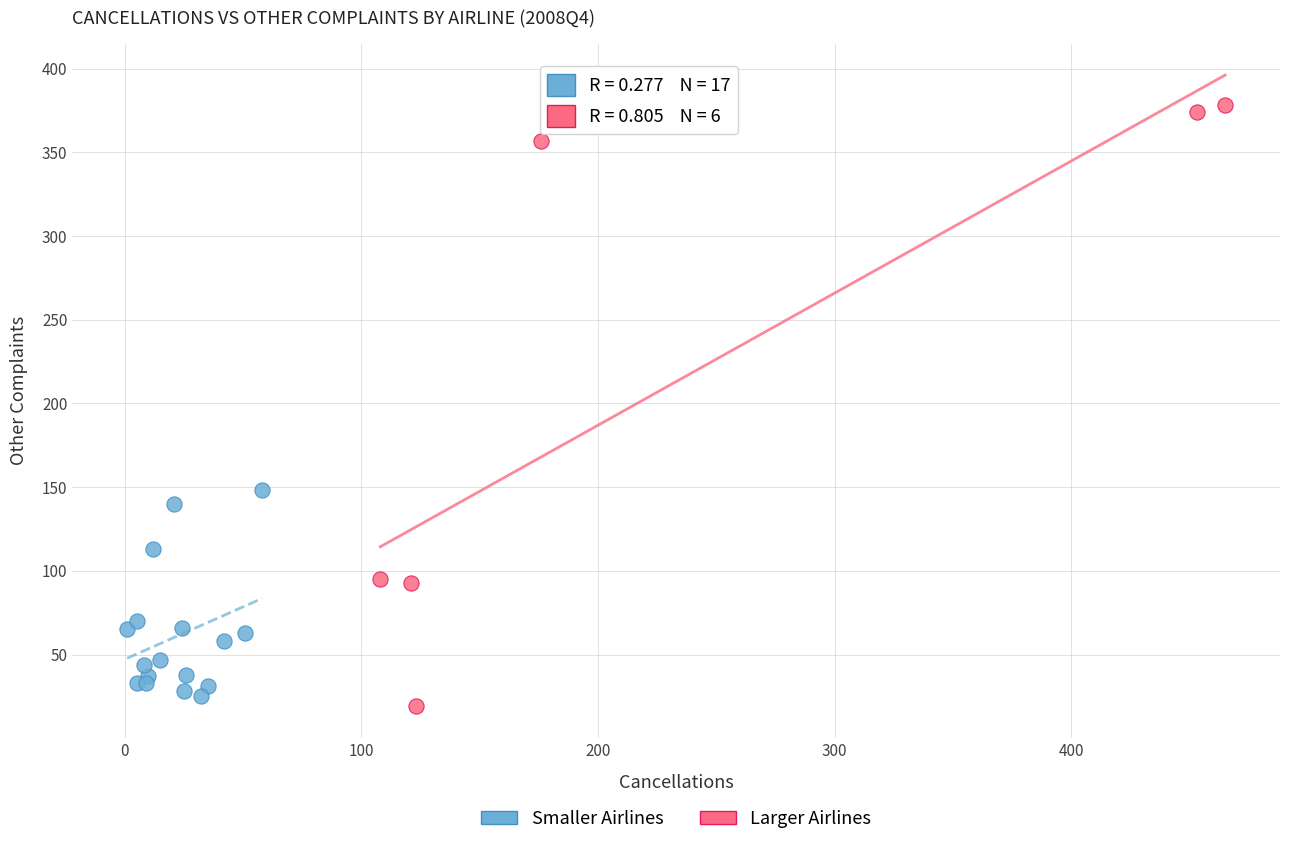

Which series reaches the maximum Y coordinate?

Larger Airlines